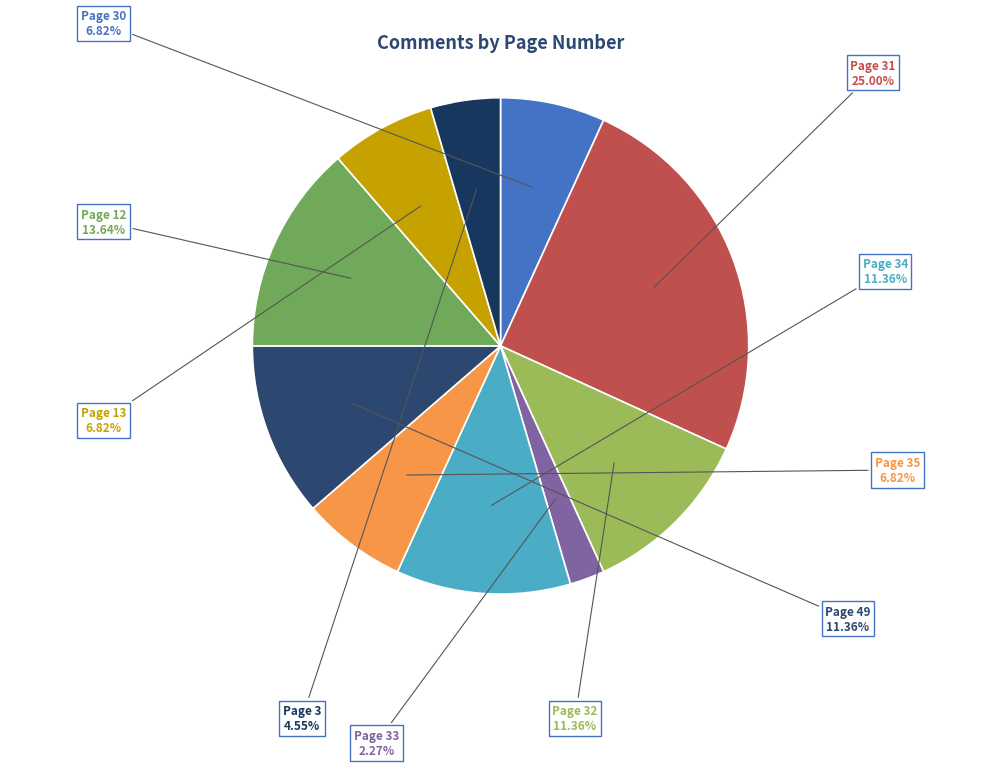

What is the ratio of the value at Page 33 to the value at Page 3?

0.5